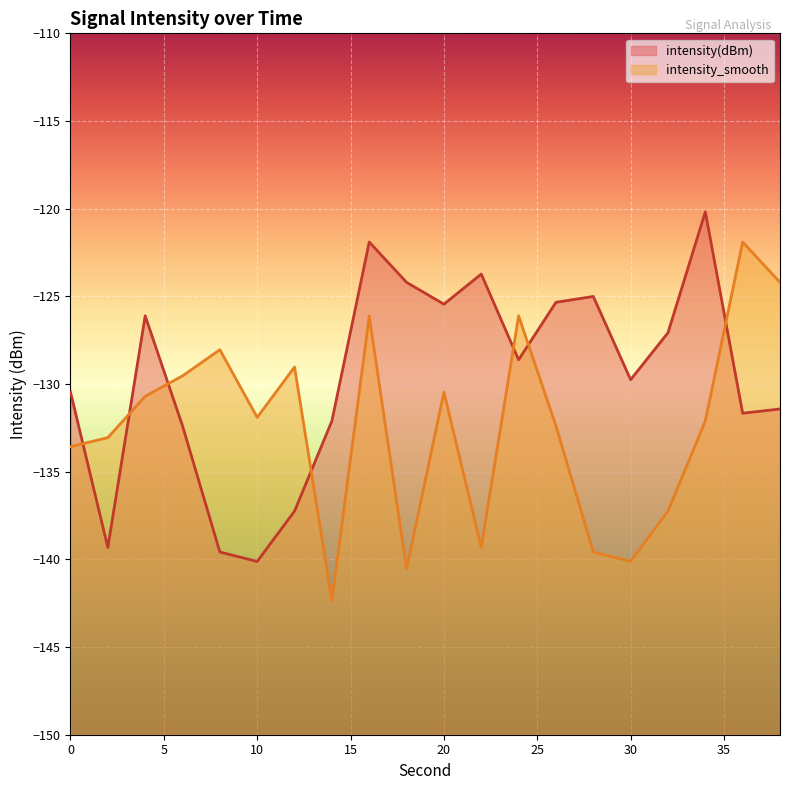

Which series ends up on top after the final intersection of intensity(dBm) and intensity_smooth?

intensity_smooth